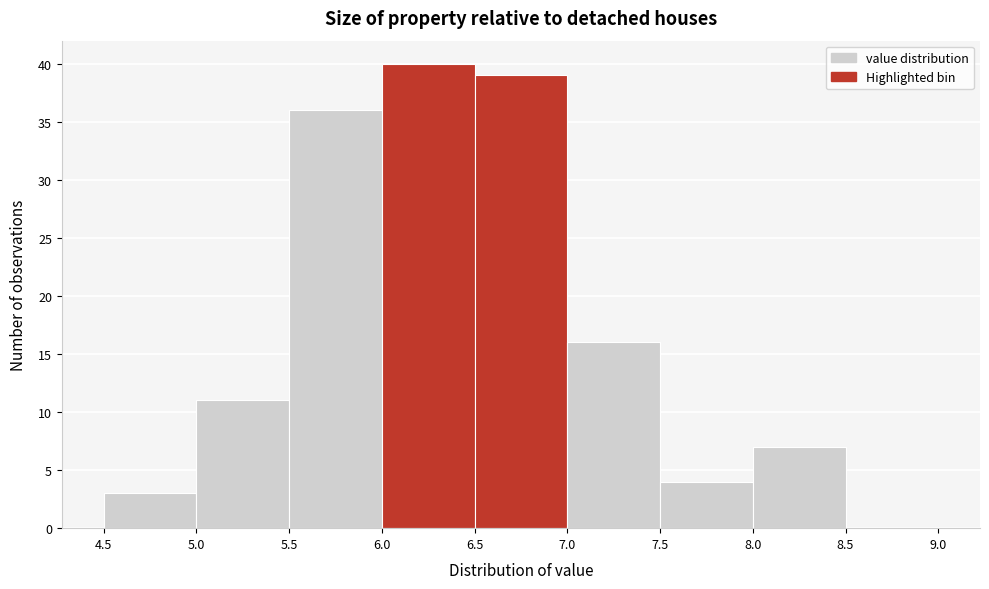

Which range on the x-axis has the tallest bar?

6.0 to 6.5